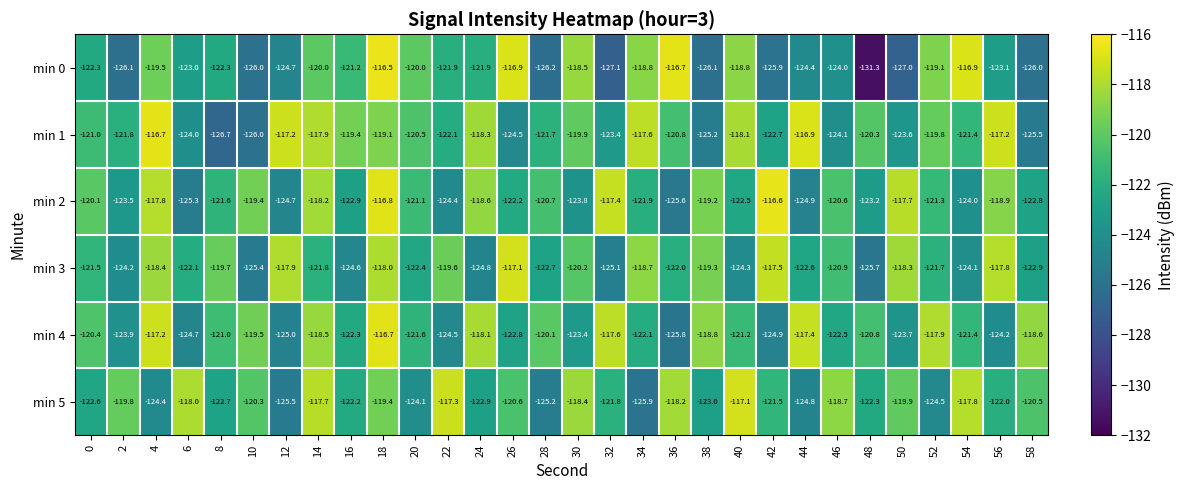

Count the number of data series in this chart.

6